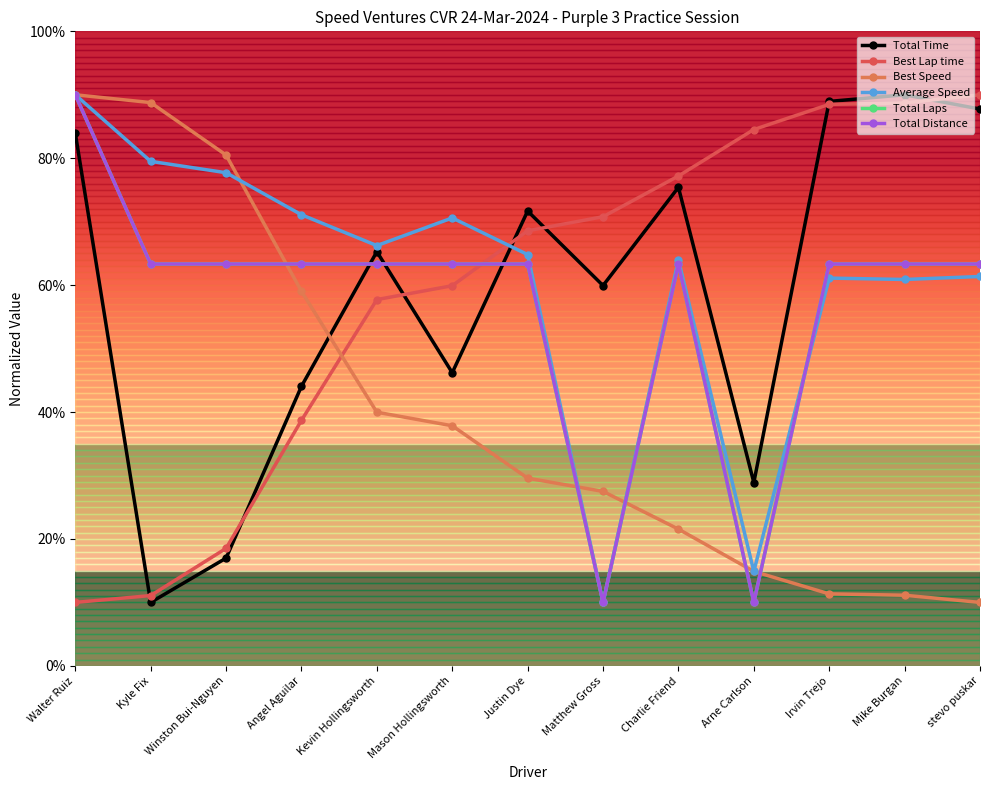

What is the label of the 1st point from the right?

stevo puskar